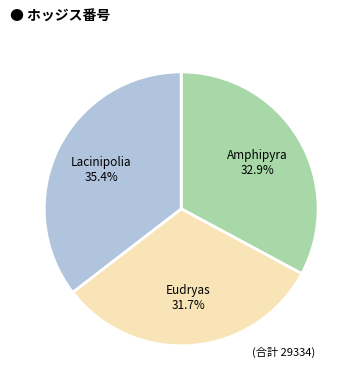

True or false: Lacinipolia accounts for 35% of the total.

True